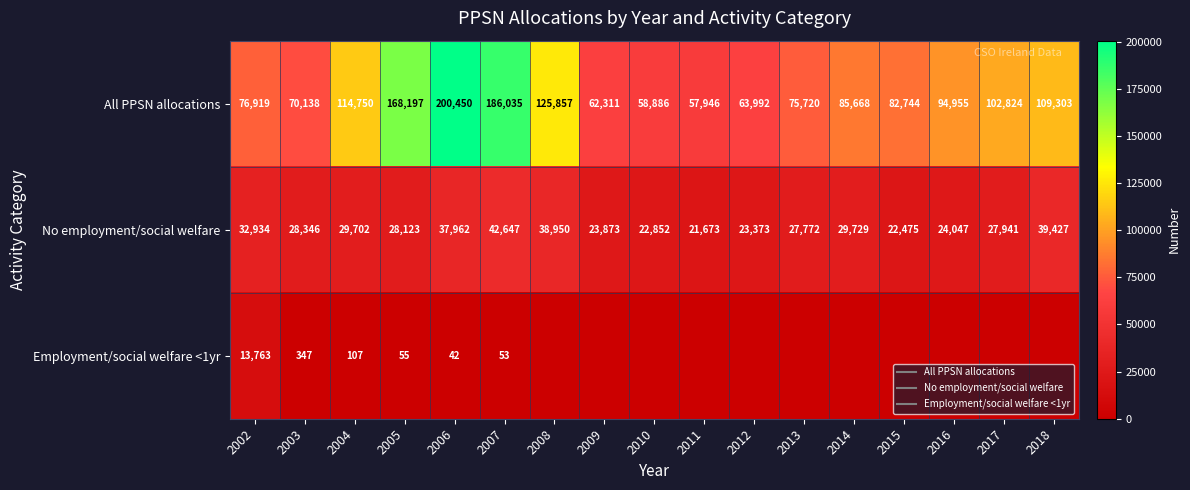

At which category is the sum across all series the highest?

2006